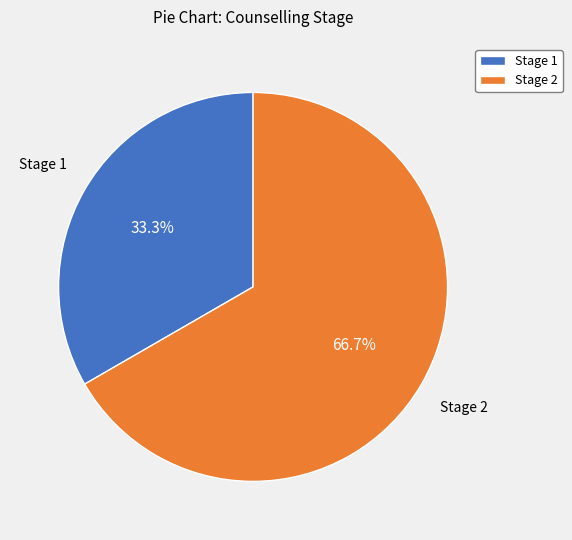

Which slice represents more than half of the pie?

Stage 2